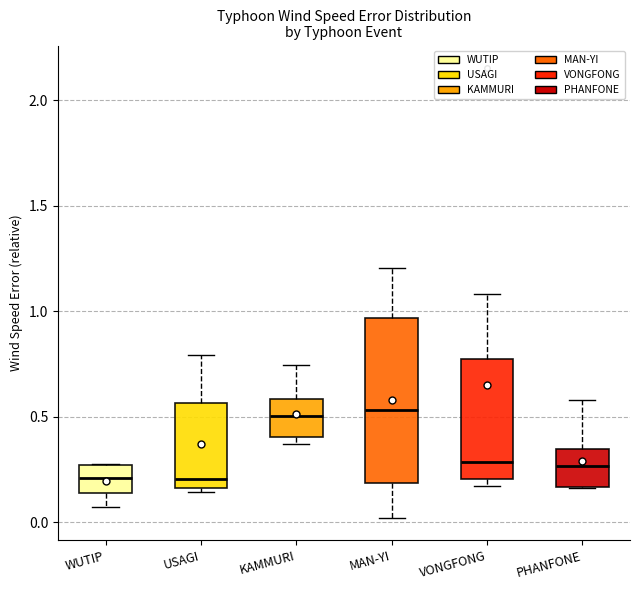

Reading left to right, read every box against the y-axis: the position of its median line, the range the box covers, and the ends of its whiskers. The values are not printed on the chart, so give them approximately, as read against the axis.

WUTIP: median 0.20, box 0.15 to 0.25, whiskers 0.05 to 0.30
USAGI: median 0.20, box 0.15 to 0.55, whiskers 0.15 (just below the box's lower edge) to 0.80
KAMMURI: median 0.50, box 0.40 to 0.60, whiskers 0.35 to 0.75
MAN-YI: median 0.55, box 0.20 to 0.95, whiskers 0.00 to 1.20
VONGFONG: median 0.30, box 0.20 to 0.80, whiskers 0.15 to 1.10
PHANFONE: median 0.25, box 0.15 to 0.35, whiskers 0.15 to 0.60